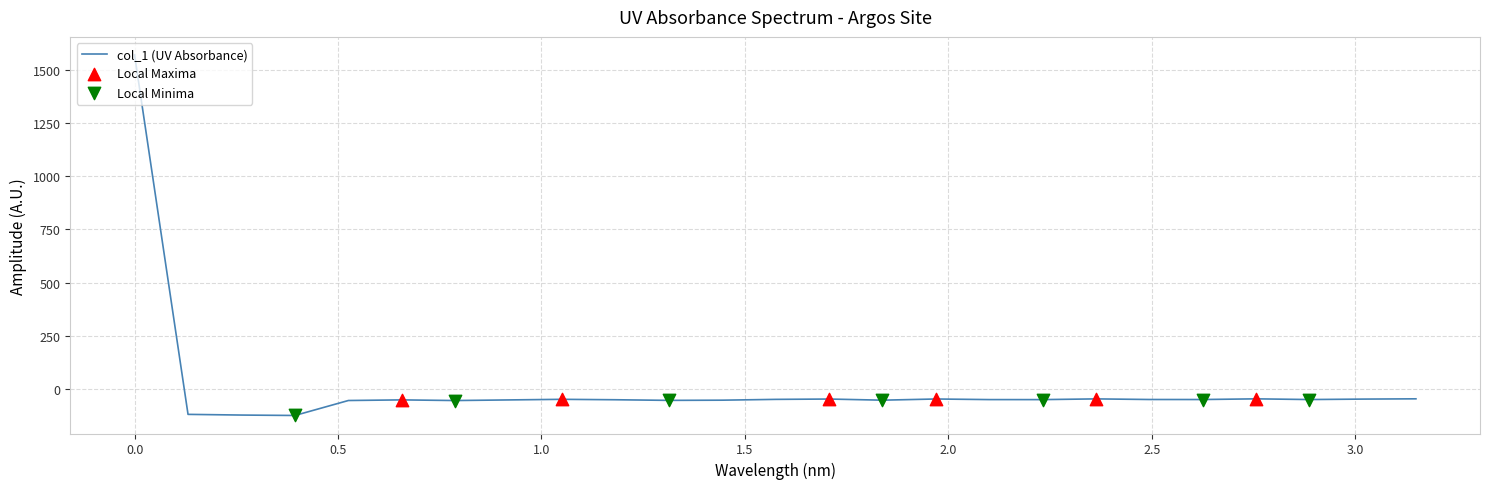

What is the maximum value shown in the chart?

1572.1